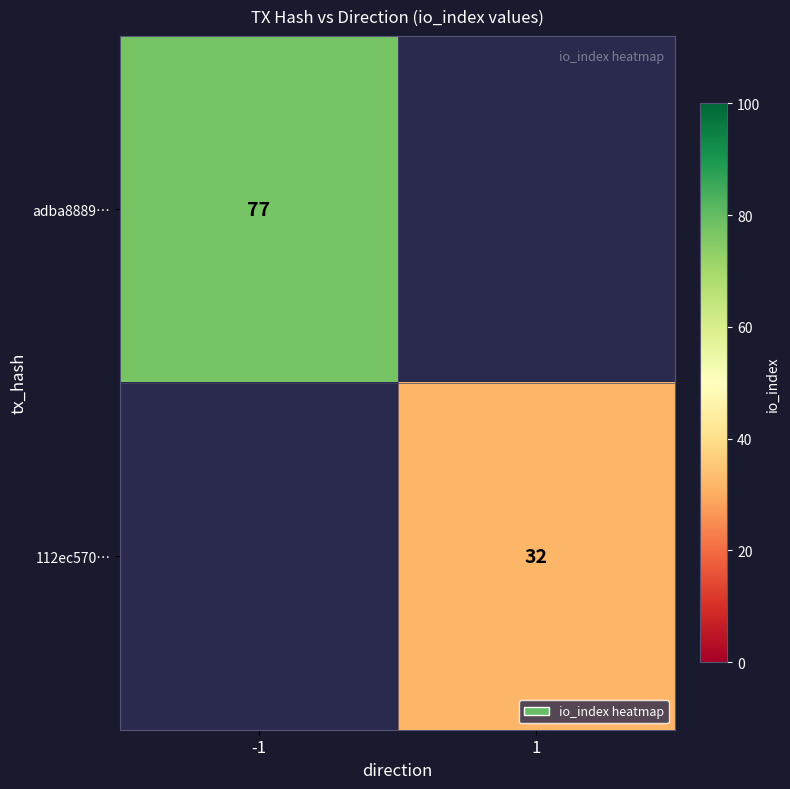

At how many categories does at least one series exceed 47?

1